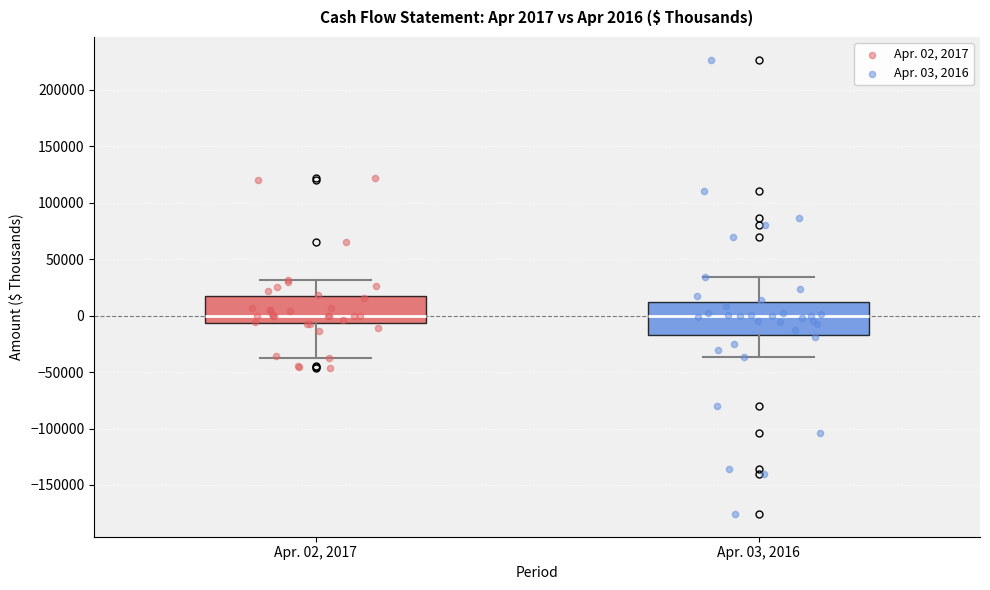

Comparing the boxes themselves (not the whiskers), which one is the tallest?

Apr. 03, 2016